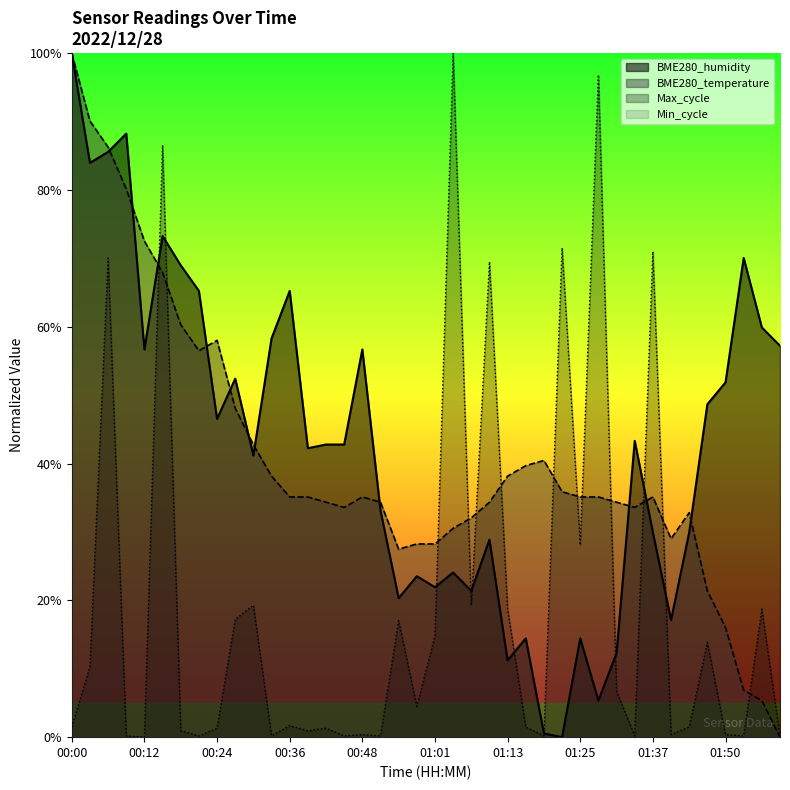

Where is the first local minimum for BME280_temperature?

00:21